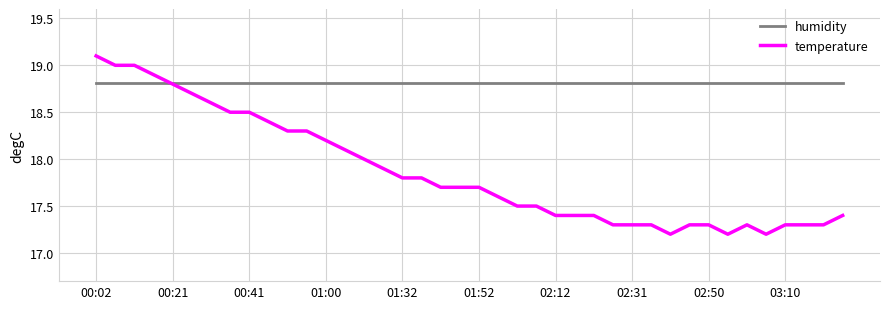

Which series has the widest spread of values?

temperature